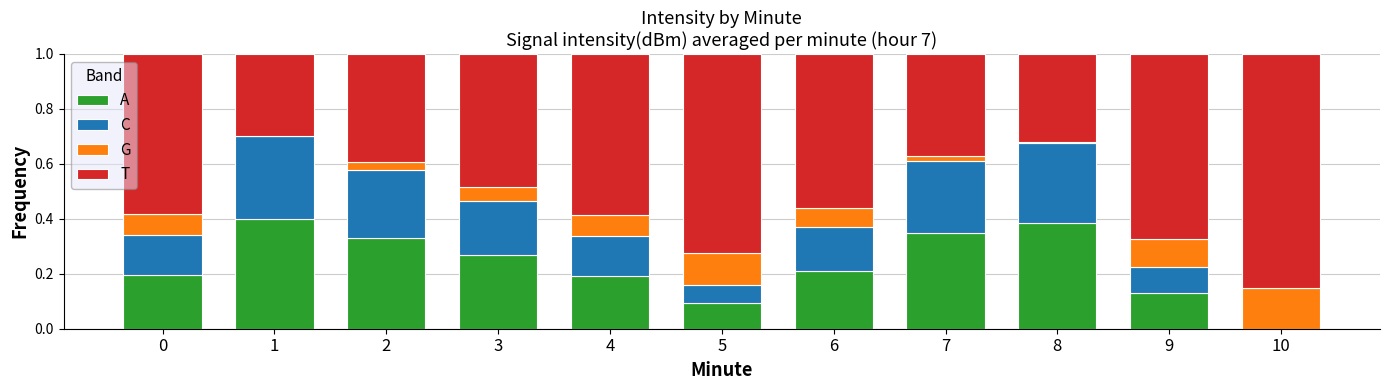

What is the total value across all series at 9?

1.0